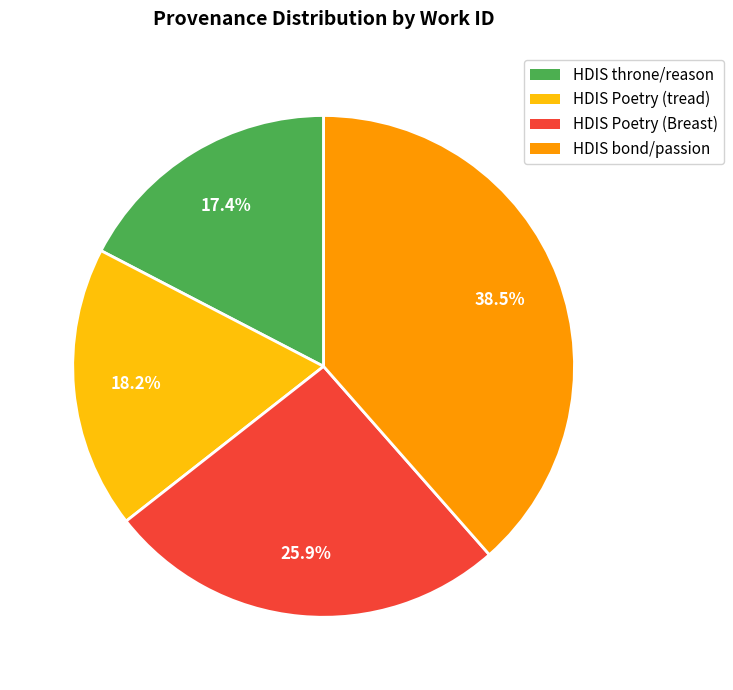

Rank the categories by value from lowest to highest.

HDIS throne/reason, HDIS Poetry (tread), HDIS Poetry (Breast), HDIS bond/passion